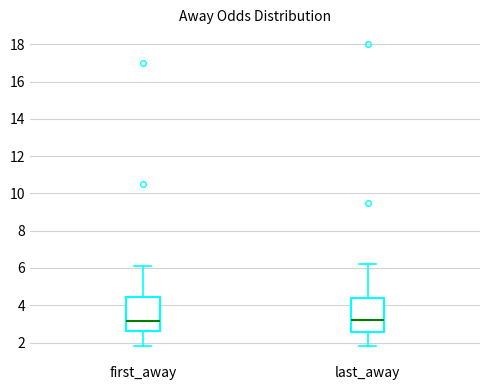

Where does the lower whisker of the box for last_away end on the y-axis? The values are not printed on the chart, so give them approximately, as read against the axis.

1.8